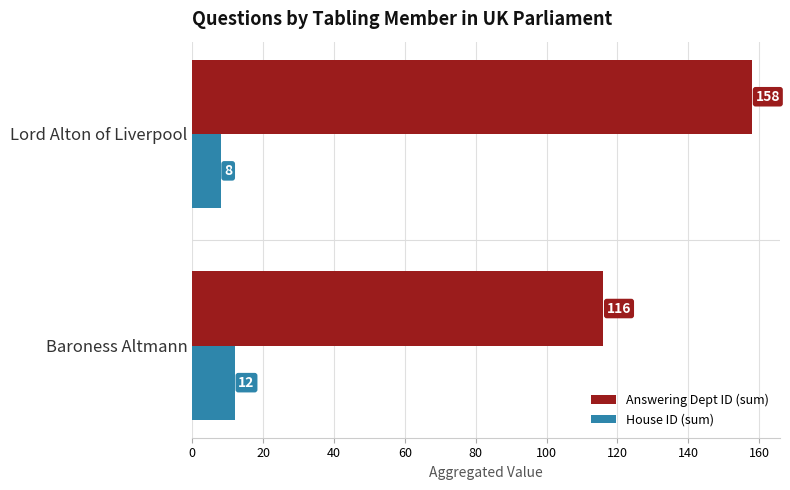

What is the difference between the House ID (sum) values at Lord Alton of Liverpool and Baroness Altmann?

4